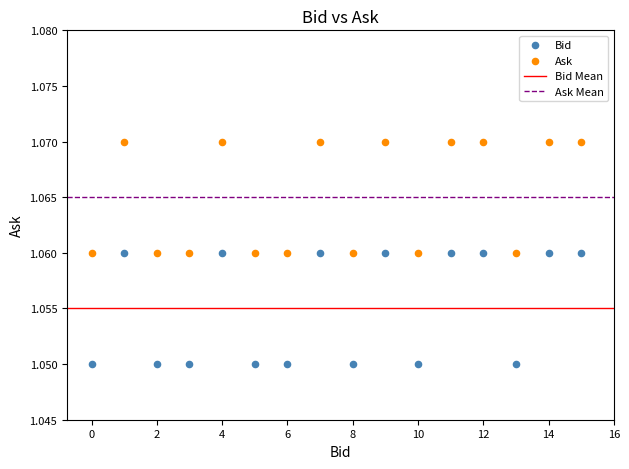

Which series reaches the maximum Y coordinate?

Ask